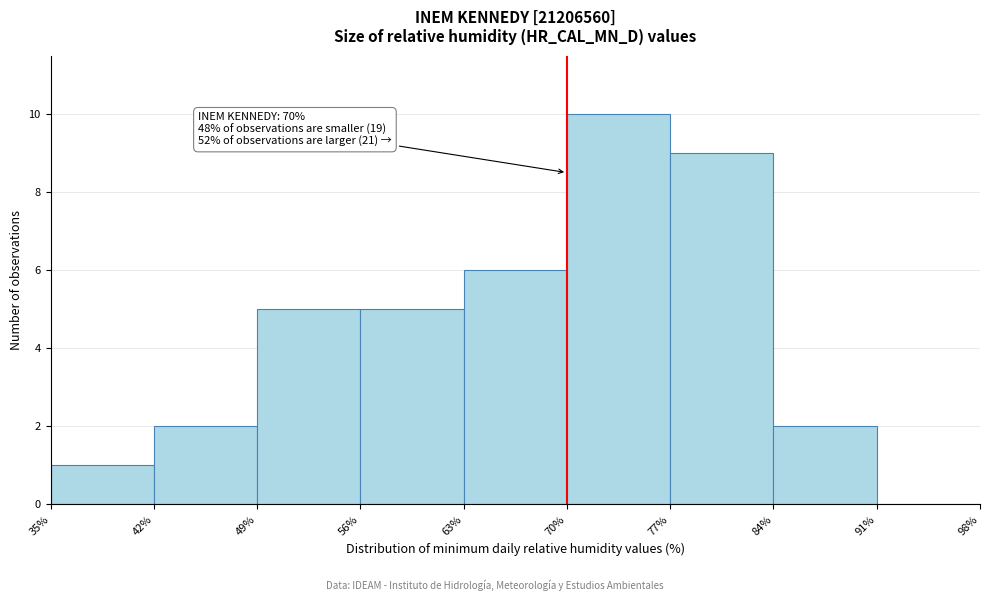

Which range on the x-axis has the tallest bar?

70% to 77%